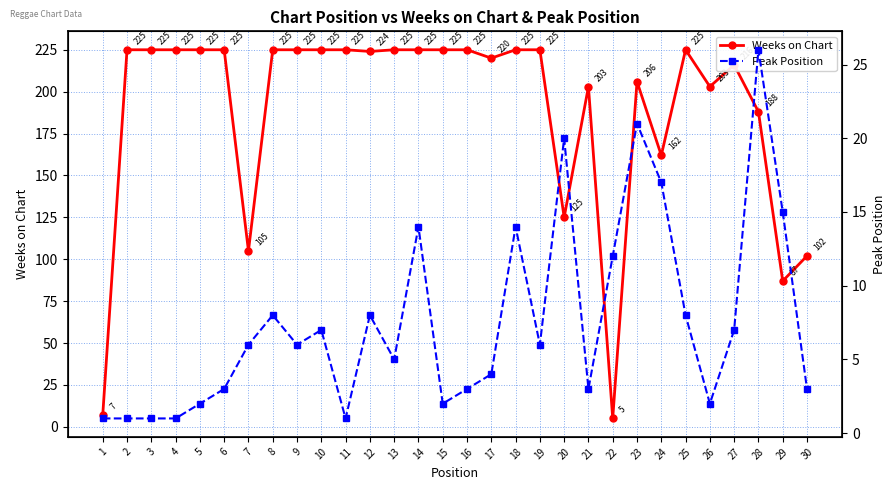

Reading right to left, list all the values displayed in this chart.

Weeks on Chart: 102	87	188	216	203	225	162	206	5	203	125	225	225	220	225	225	225	225	224	225	225	225	225	105	225	225	225	225	225	7
Peak Position: 3	15	26	7	2	8	17	21	12	3	20	6	14	4	3	2	14	5	8	1	7	6	8	6	3	2	1	1	1	1